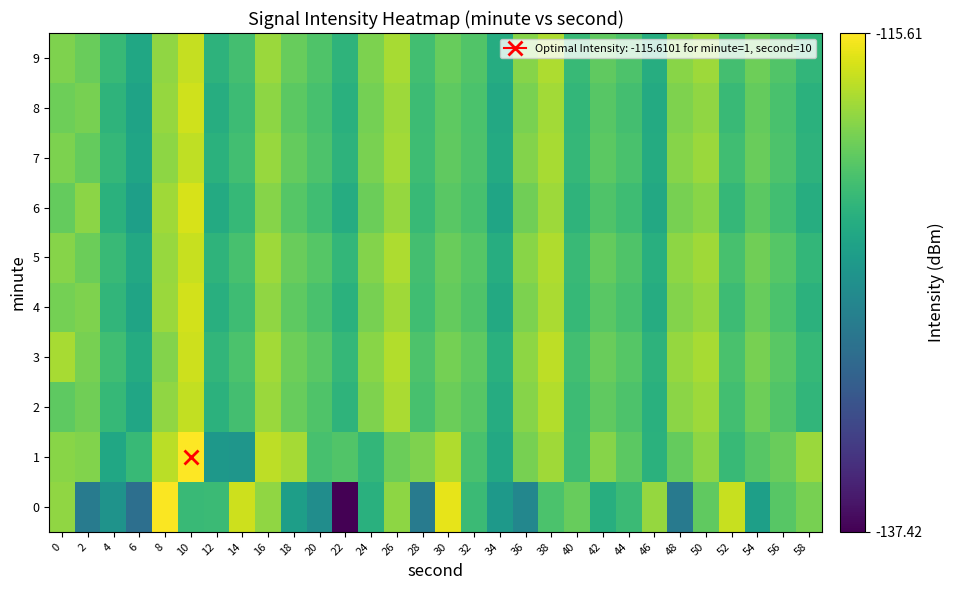

What is the total value across all series at 24?

-1206.3